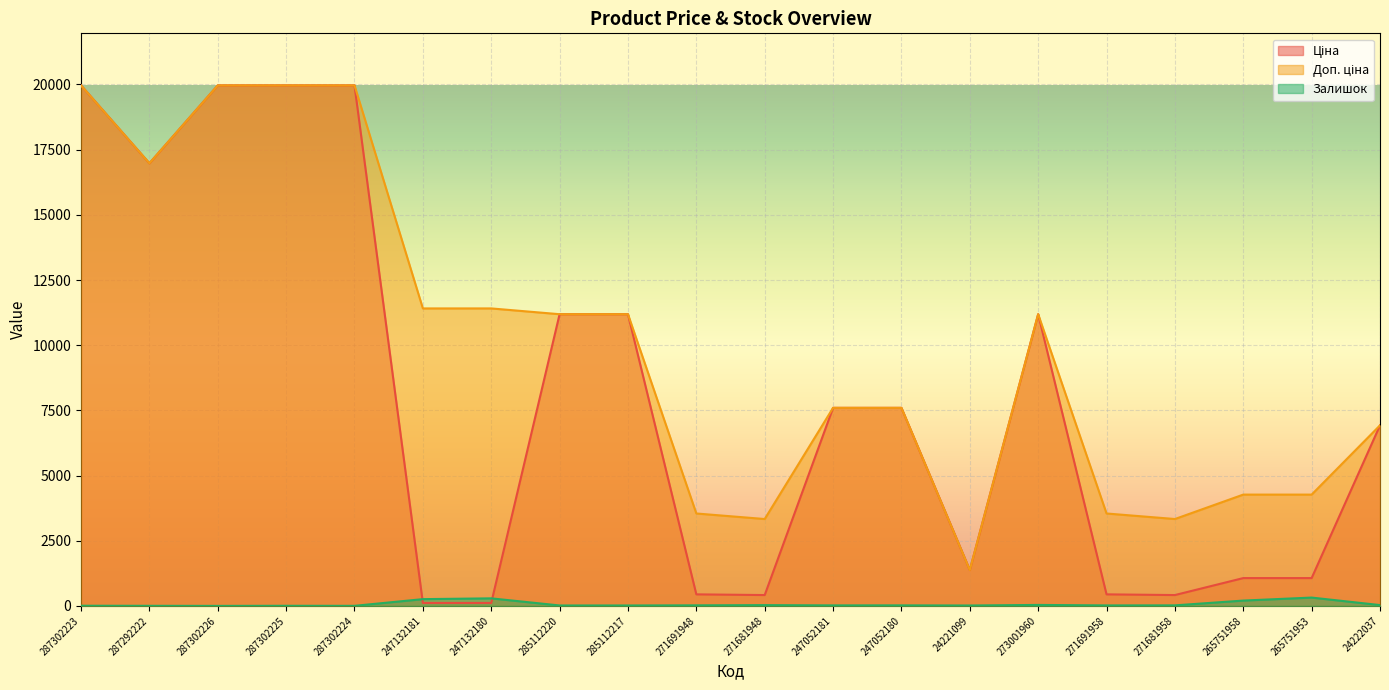

The value of Ціна at 287302225 is 5559.1. True or false?

False